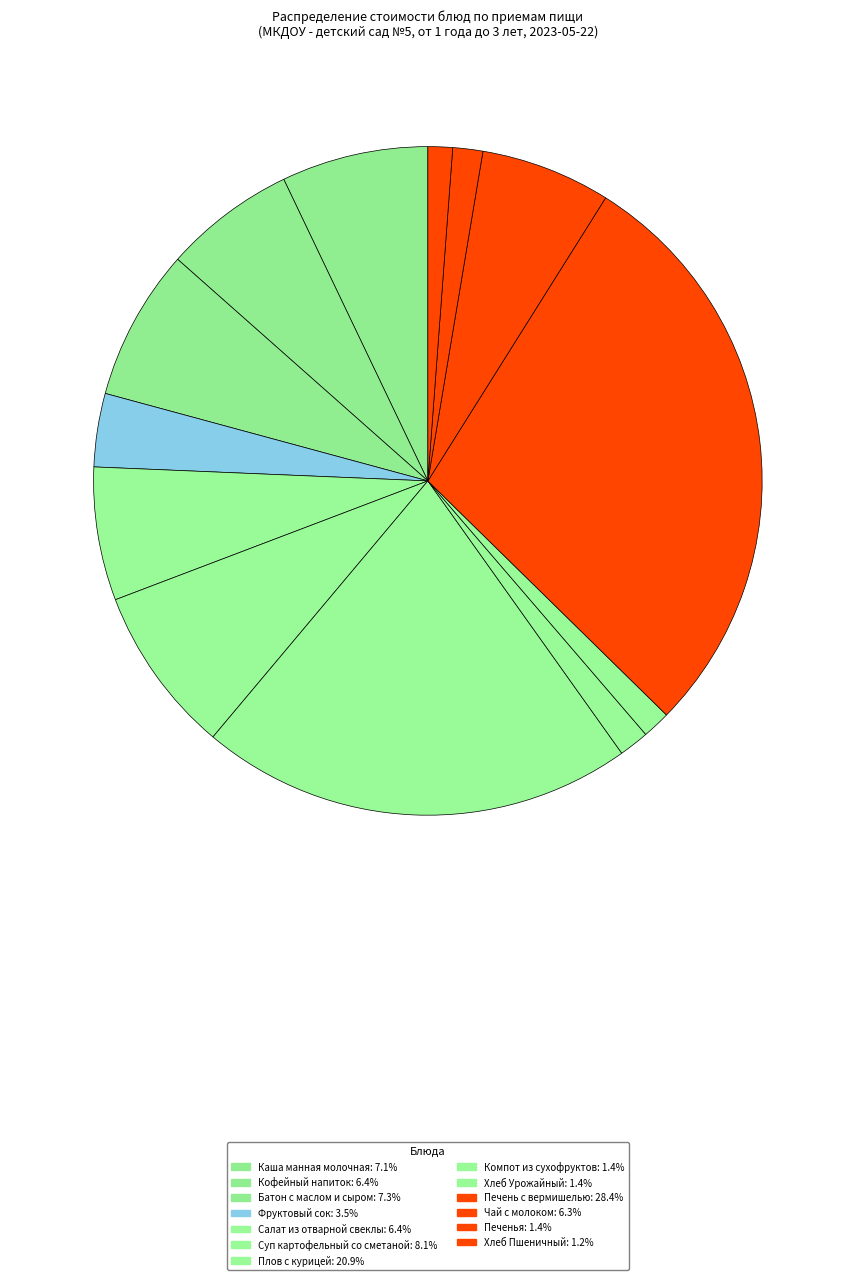

To the nearest percent, what is the combined percentage of Суп картофельный со сметаной and Батон с маслом и сыром?

15%